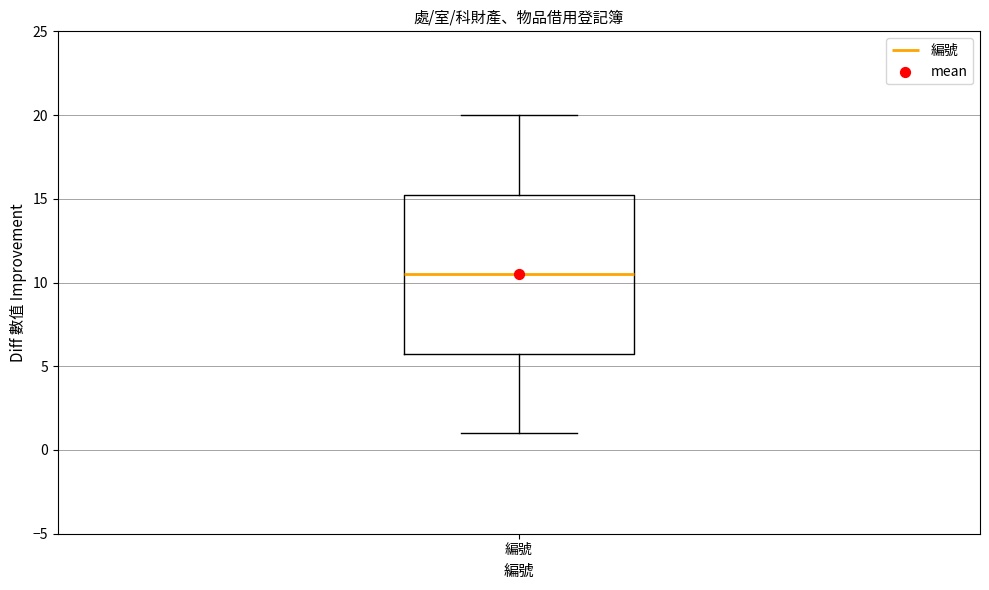

Where does the lower whisker of the box for 編號 end on the y-axis? The values are not printed on the chart, so give them approximately, as read against the axis.

1.0